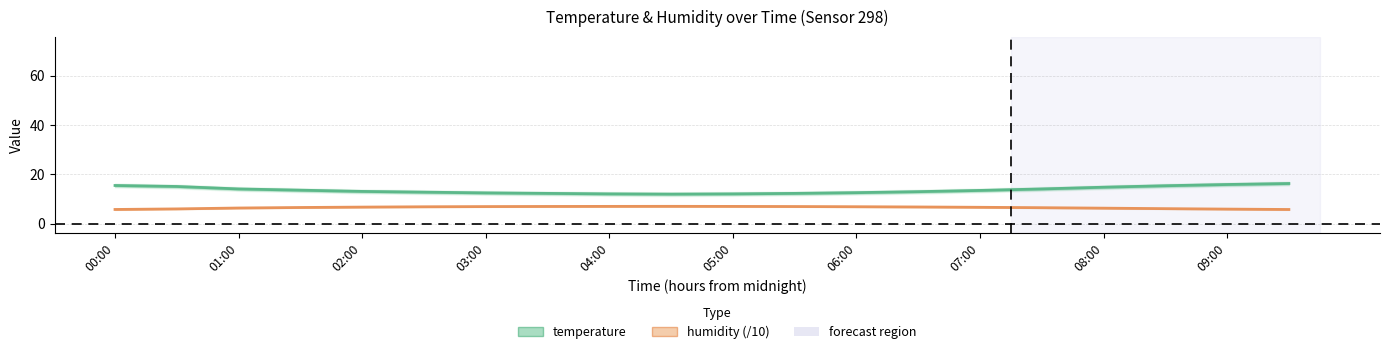

What value does the humidity (/10) series have at 11?

7.0